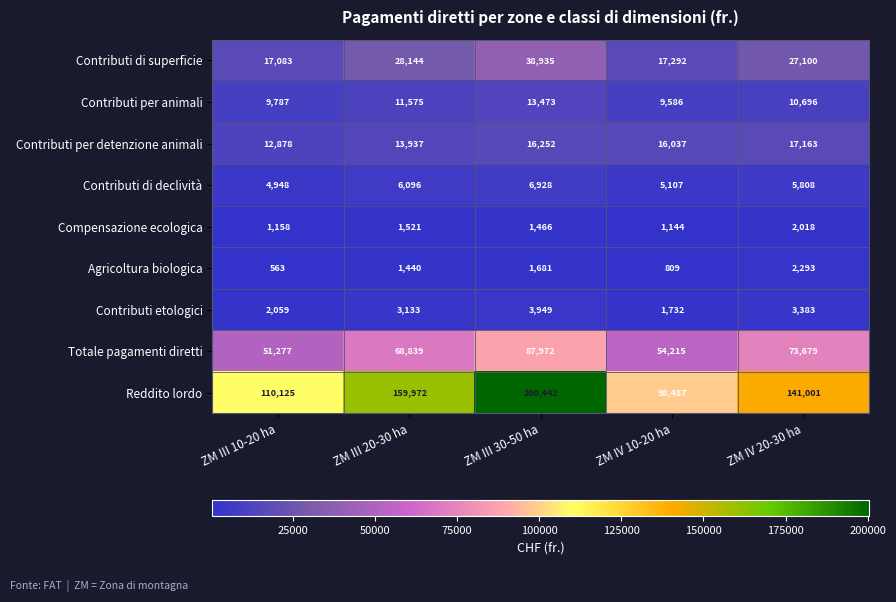

What is the total value across all series at ZM IV 10-20 ha?

204409